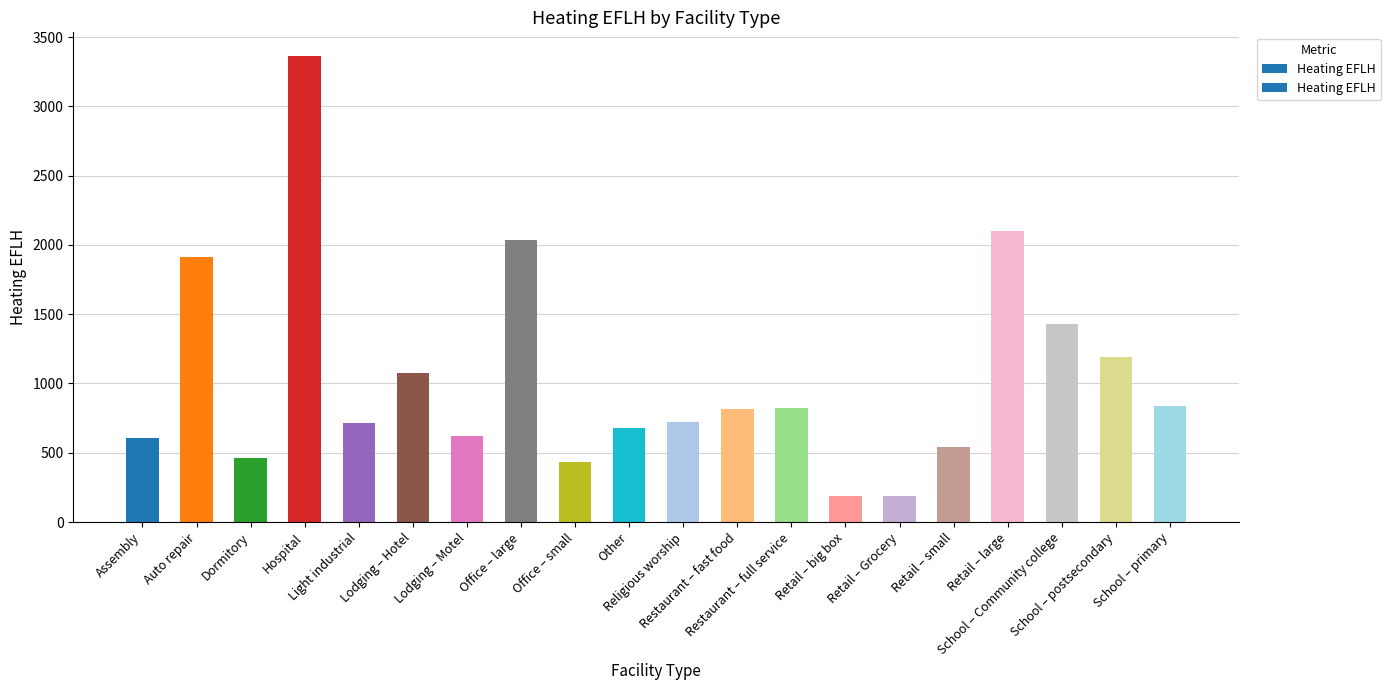

What is the change in value from Retail – small to School – postsecondary?

+646